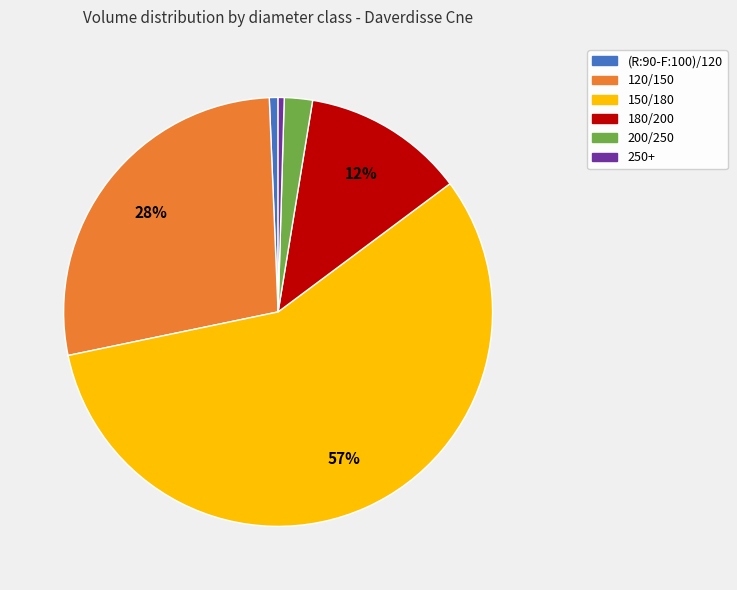

To the nearest percent, what is the average slice percentage?

17%